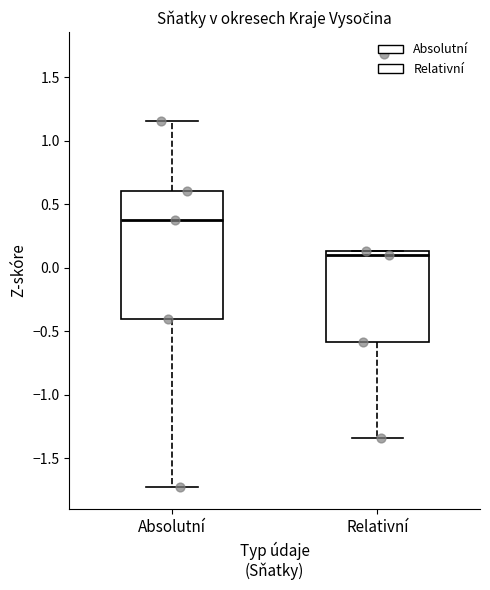

Which box is the tallest, from its lower edge to its upper edge?

Absolutní